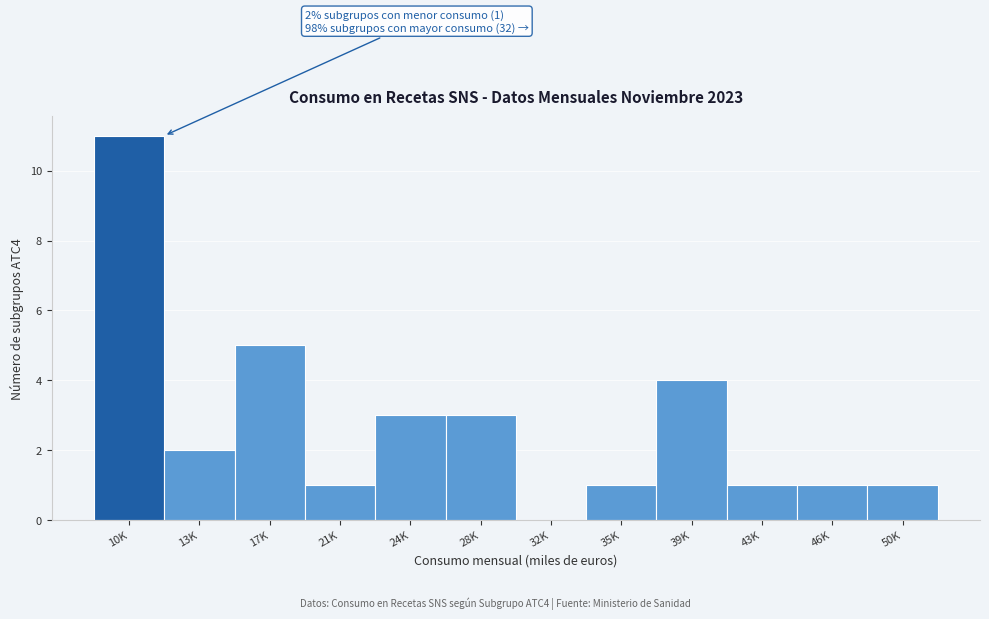

Reading left to right, extract all data points from this chart.

10K=11	13K=2	17K=5	21K=1	24K=3	28K=3	32K=0	35K=1	39K=4	43K=1	46K=1	50K=1